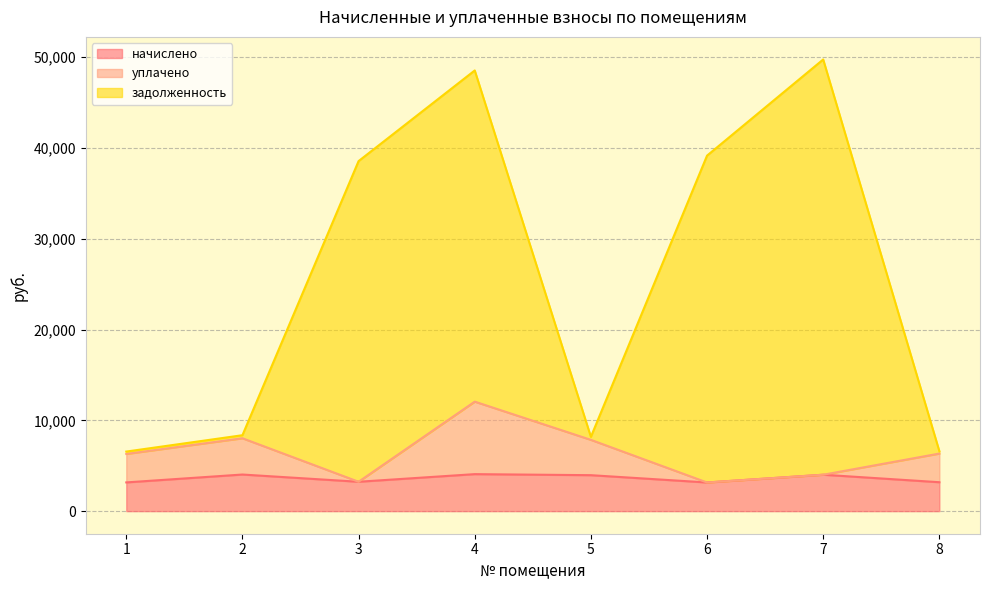

Does the chart display data point markers on the line(s)?

No